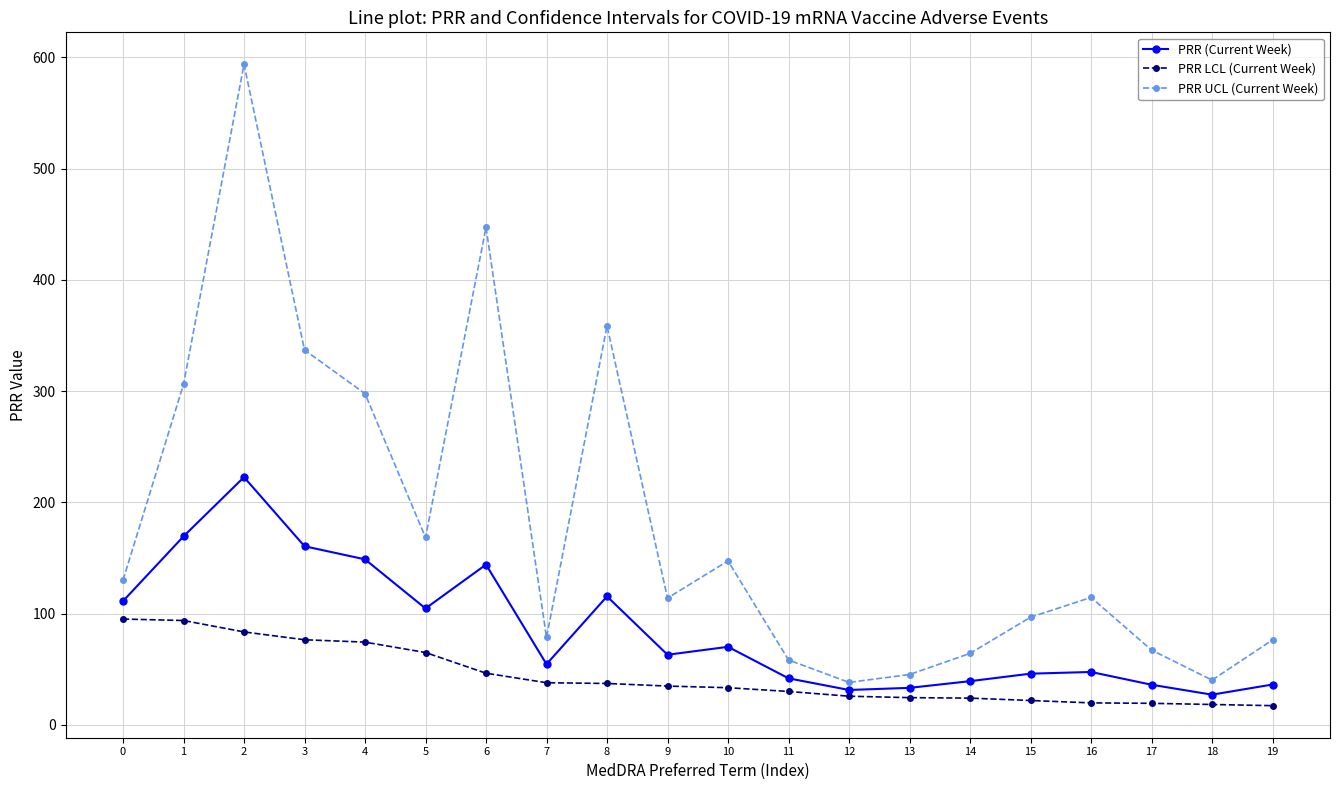

Which series has the largest range (max minus min)?

PRR UCL (Current Week)